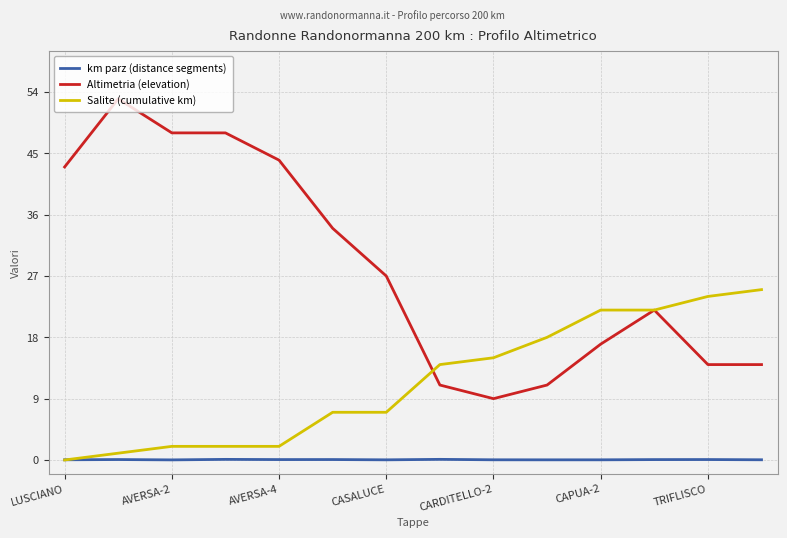

What is the difference between the maximum and minimum values in the km parz (distance segments) series?

0.1